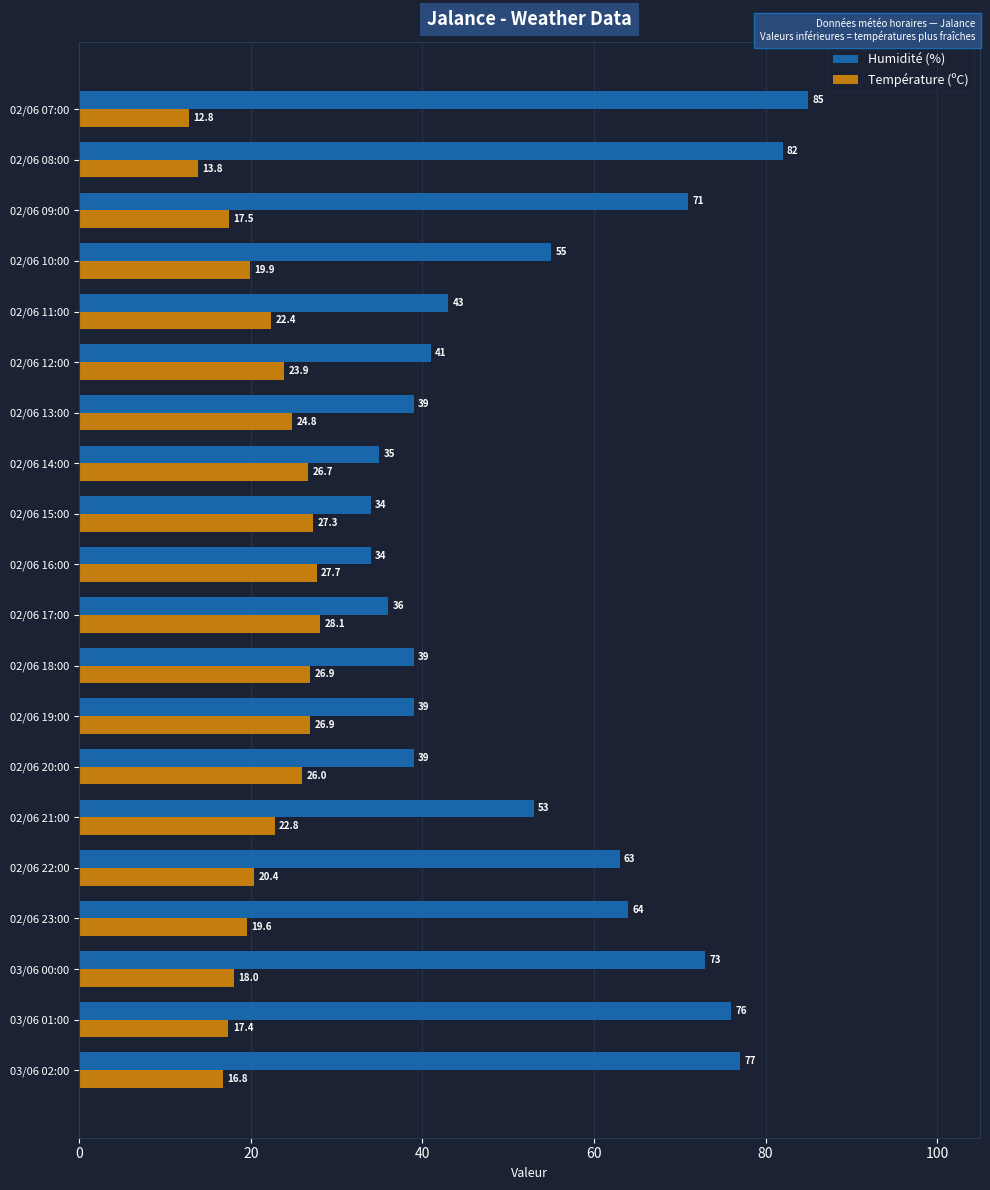

At which label is Température (ºC) closest to 20?

02/06 10:00